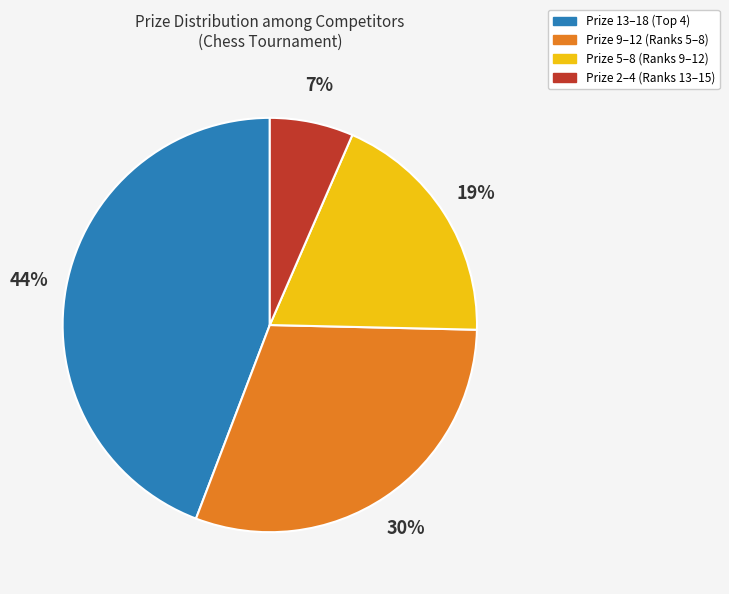

Which category has the smallest portion of the pie?

Prize 2–4 (Ranks 13–15)